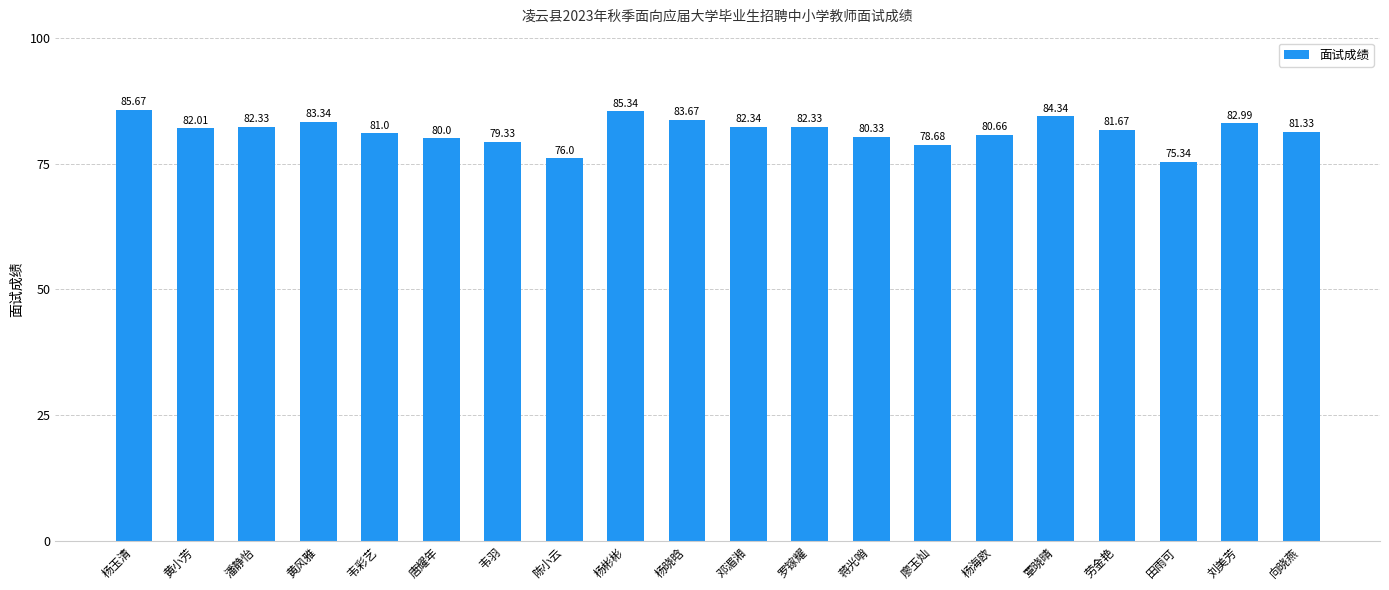

What is the difference between the maximum and minimum values?

10.3